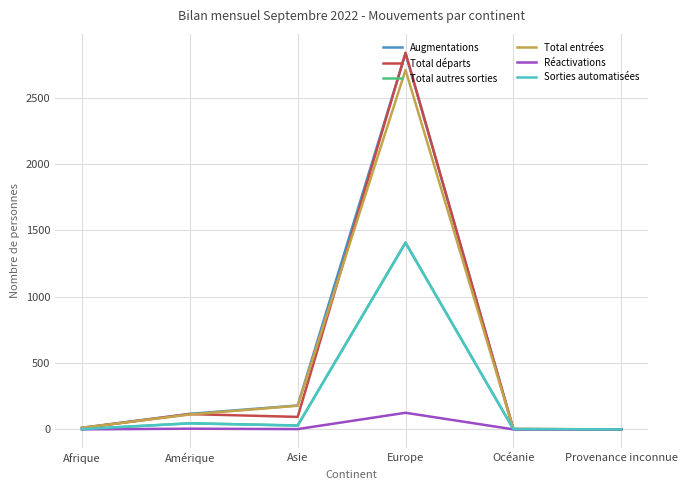

The value of Sorties automatisées at Provenance inconnue is 0. True or false?

True